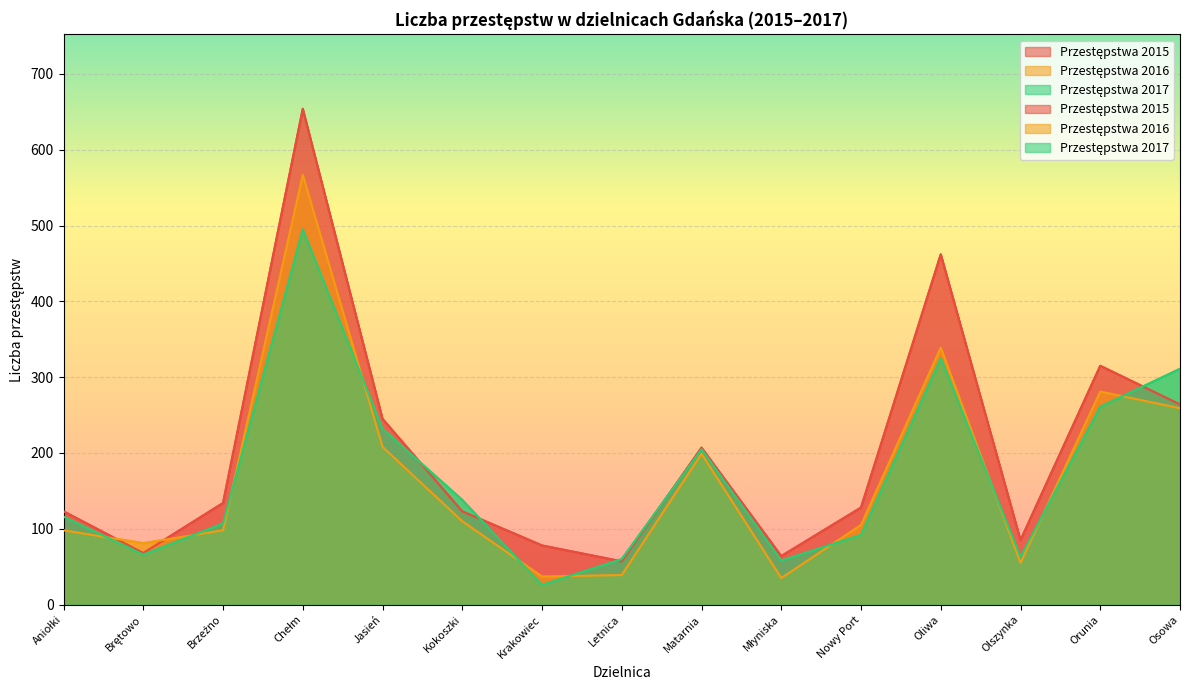

Reading left to right, transcribe all the data shown in this chart.

Przestępstwa 2015: 123	68	134	654	245	123	78	57	207	64	128	462	85	315	264
Przestępstwa 2016: 98	81	98	567	208	110	37	39	199	35	105	339	55	281	259
Przestępstwa 2017: 116	66	107	495	232	138	26	60	205	58	92	325	63	261	311